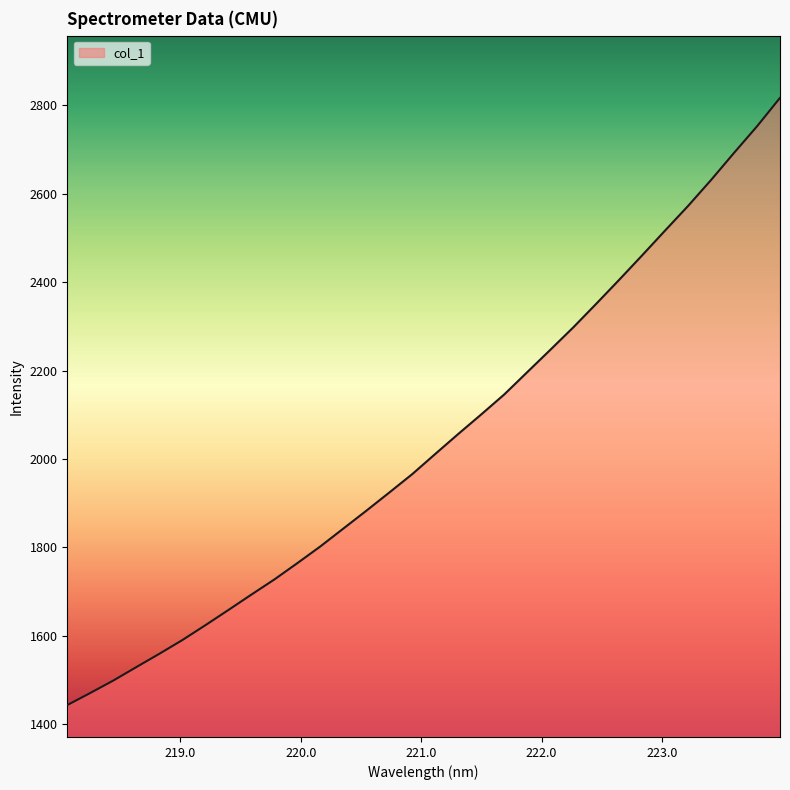

What is the maximum value shown in the chart?

2817.1